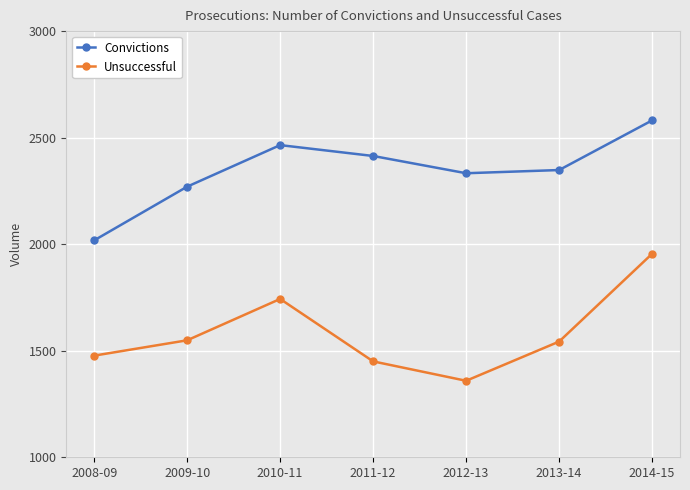

True or false: Unsuccessful has a value of 1549 at 2009-10.

True